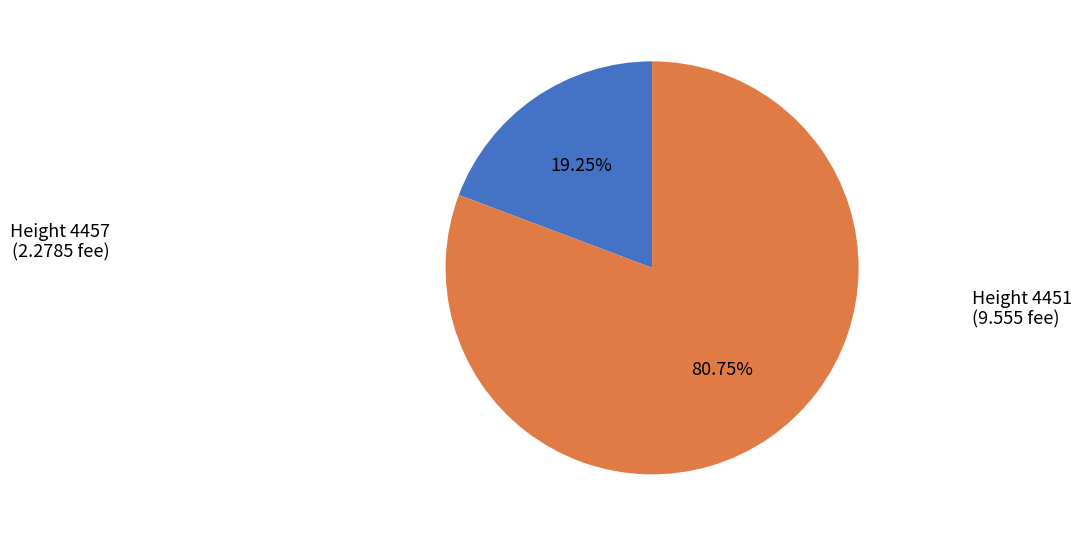

Does any single category account for the majority?

Yes